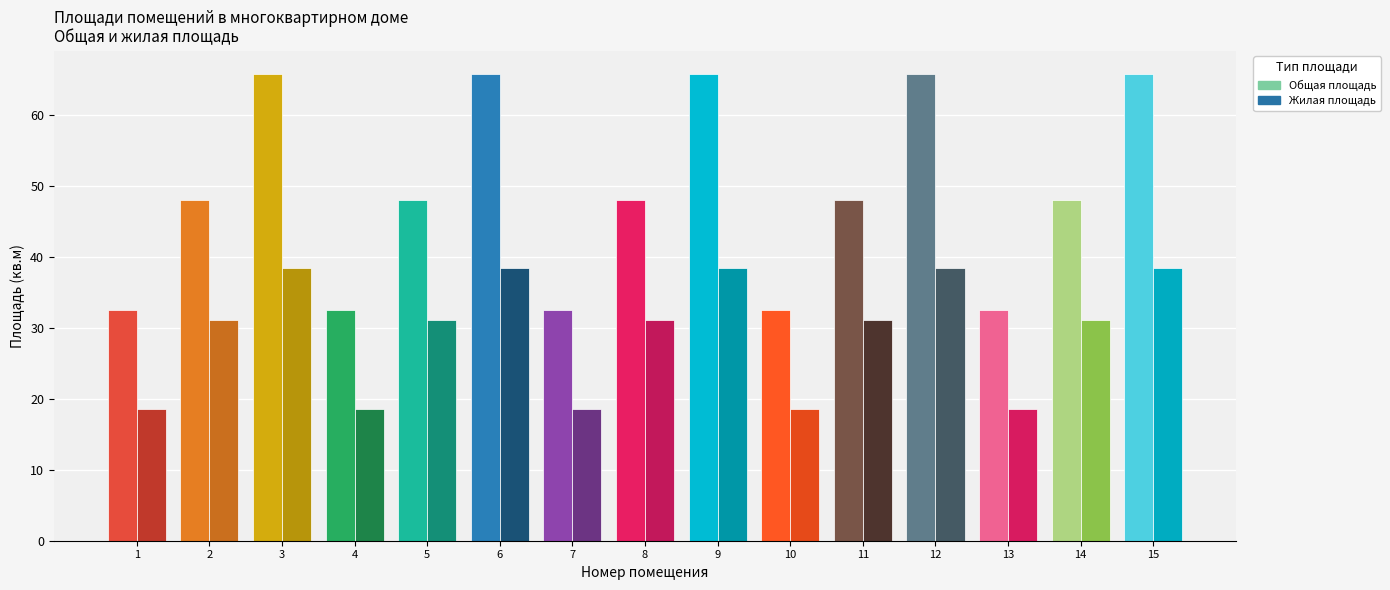

Count the number of data series in this chart.

2